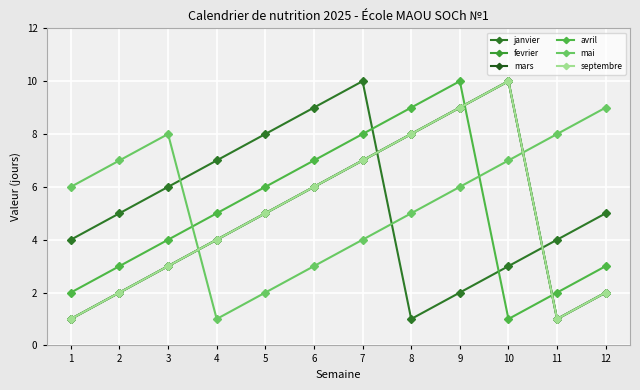

True or false: janvier and fevrier intersect in this chart.

True